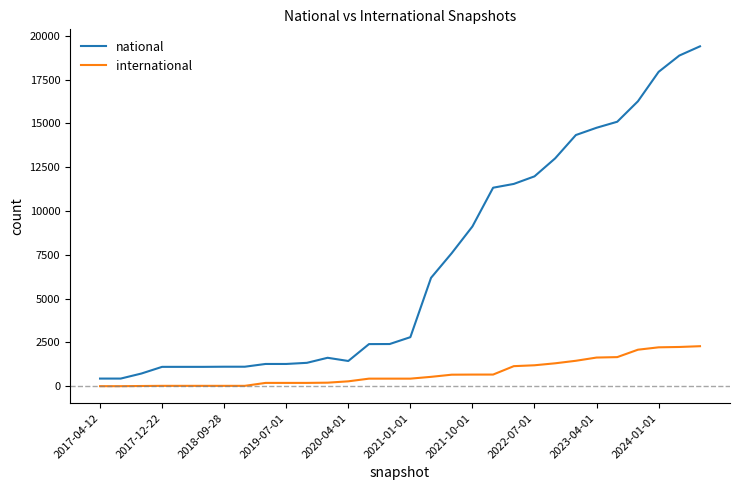

List the series in order of their overall mean, highest first.

national, international